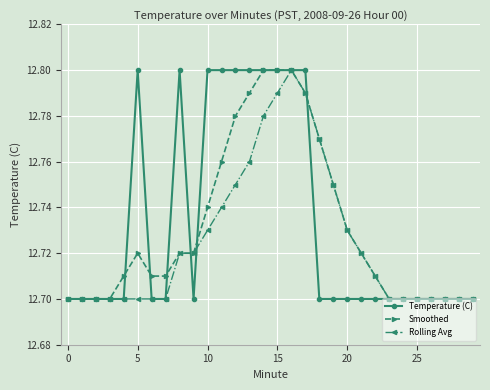

How many lines are shown in the chart?

3